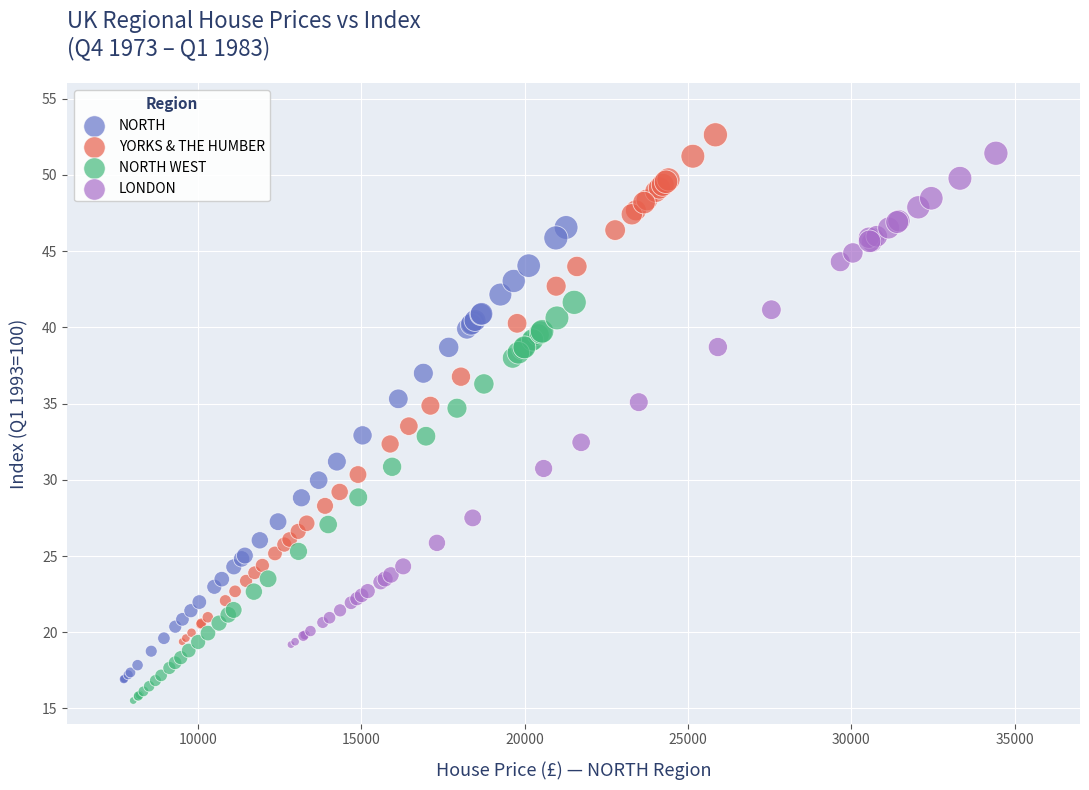

Which series contains the lowest Y value?

NORTH WEST